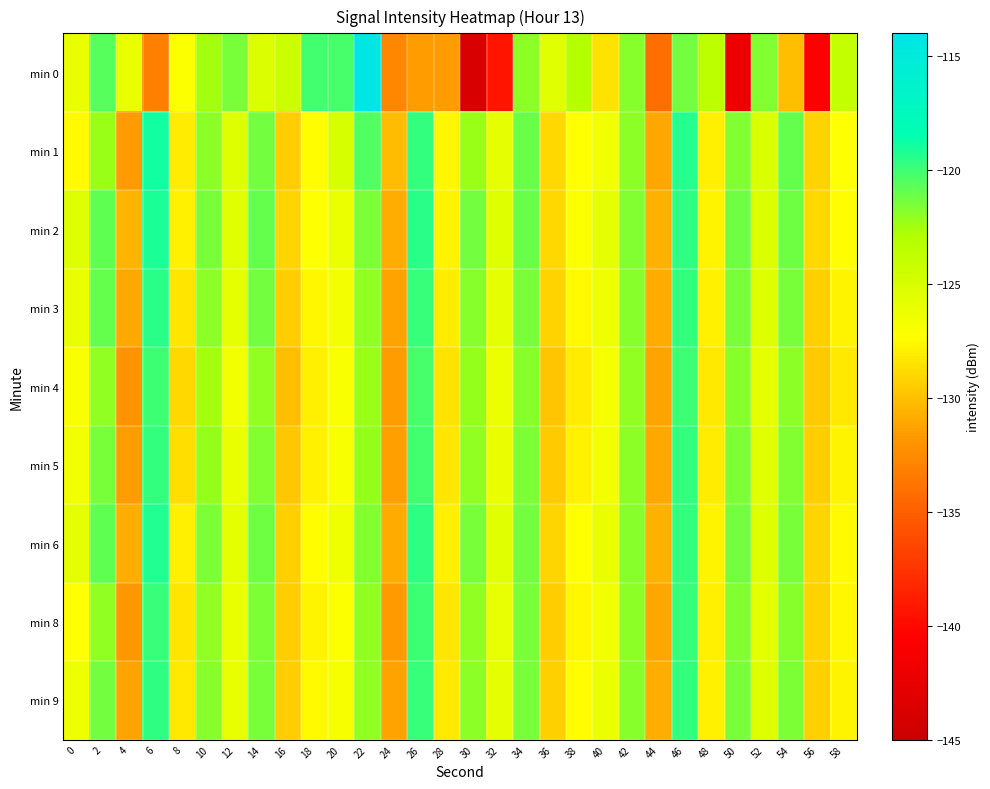

Between 0 and 14, which series saw the biggest shift?

min 1